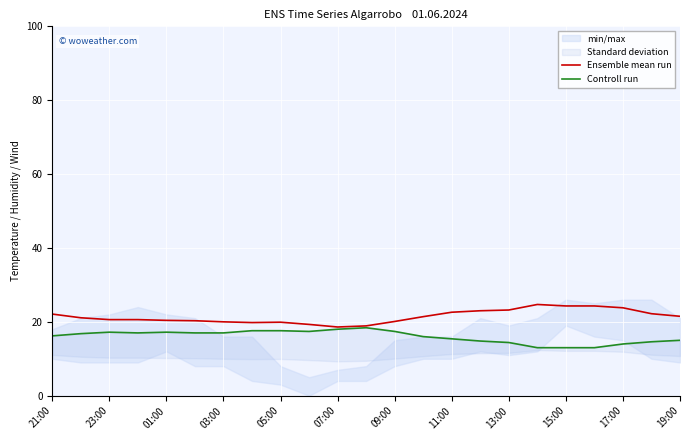

How many interior local valleys does the Controll run series have?

2